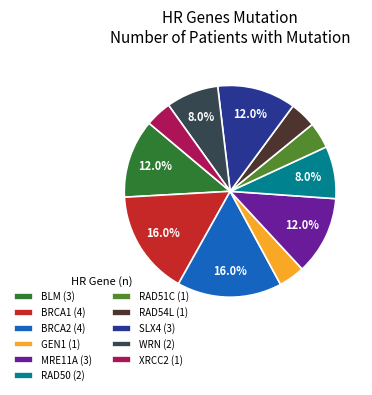

What portion of the pie excludes BRCA2 (4)?

84.0%